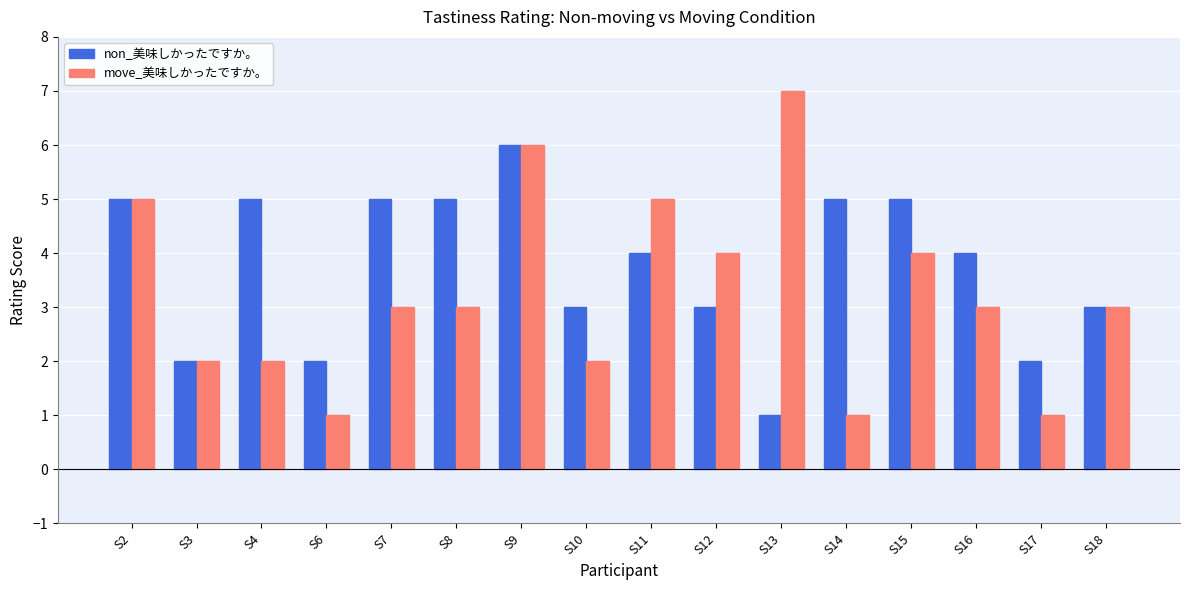

Which series changed the most between S4 and S6?

non_美味しかったですか。